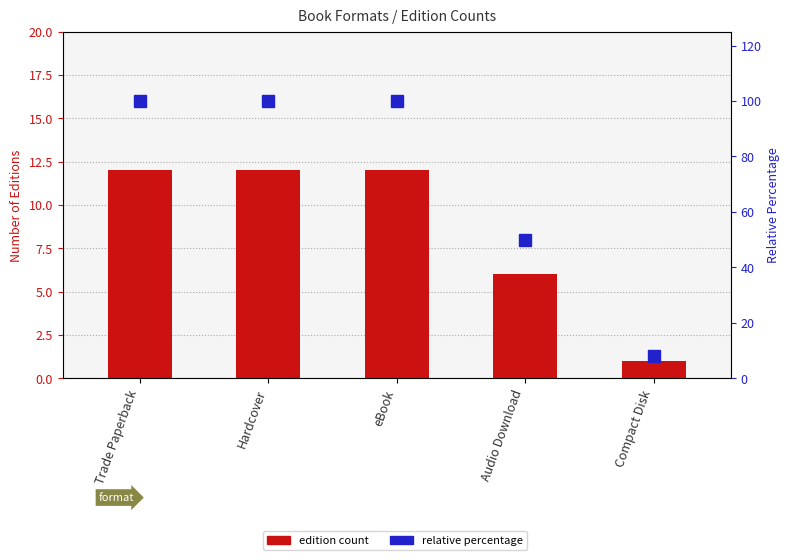

What is the label of the 1st bar from the left?

Trade Paperback